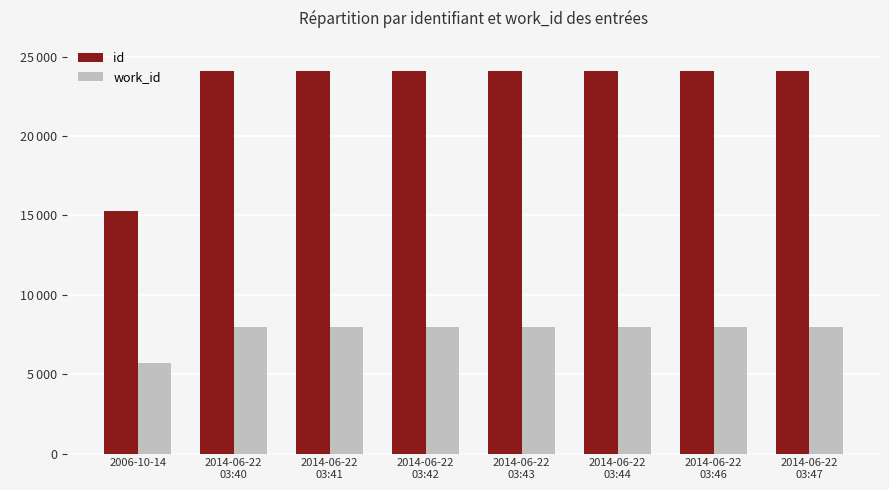

True or false: id has a value of 10160 at 2014-06-22
03:47.

False